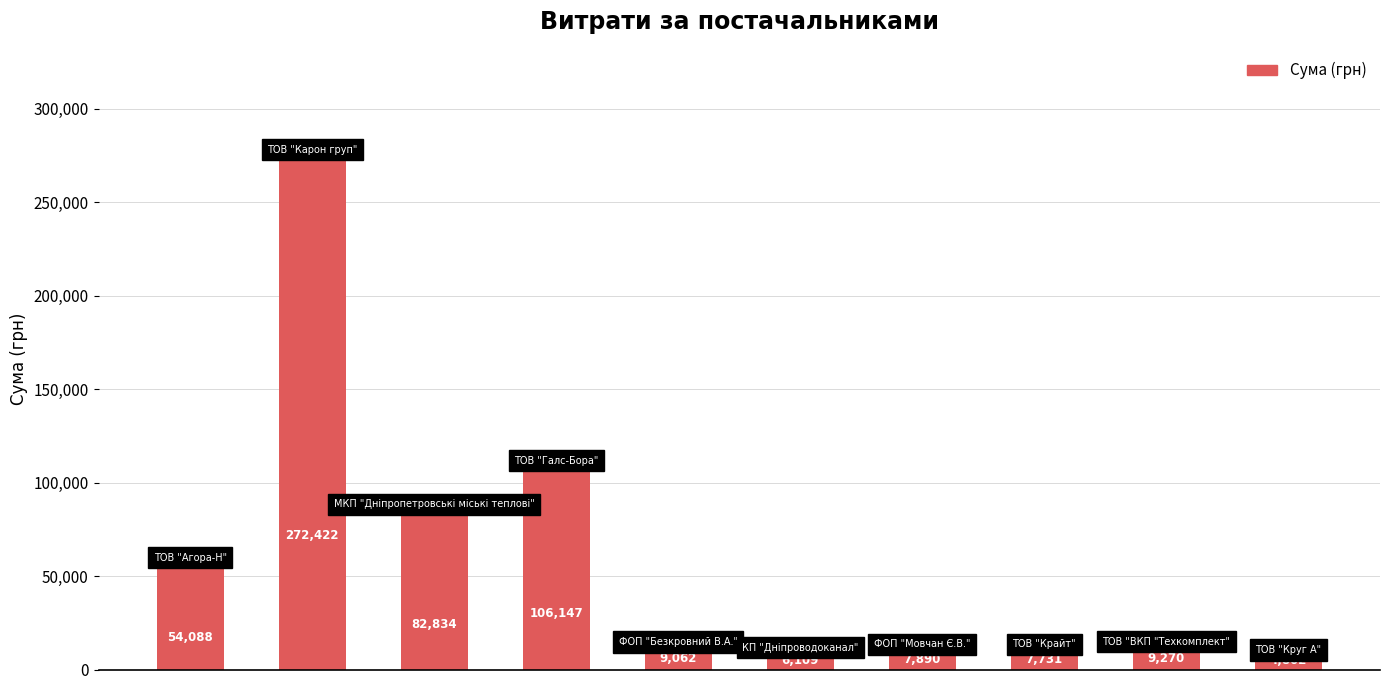

What is the value of the 7th bar from the left?

7889.8